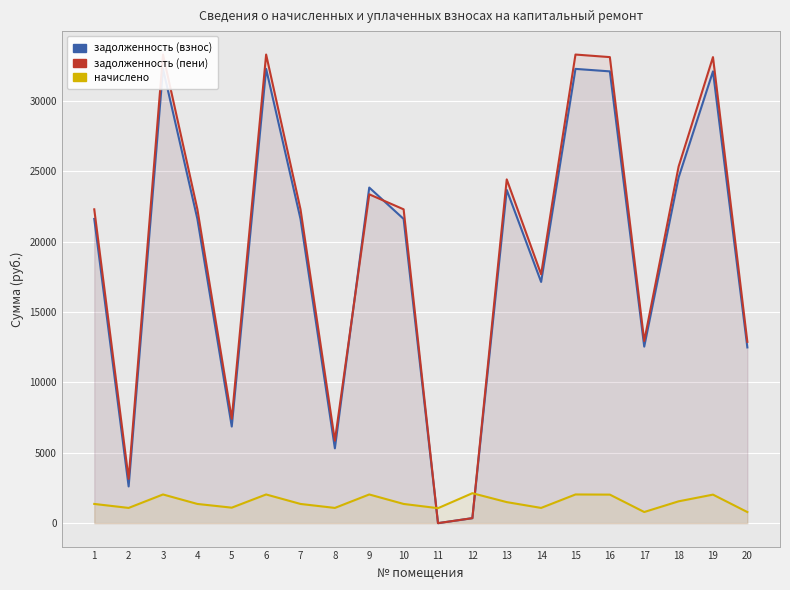

Which series has the largest range (max minus min)?

задолженность (пени)